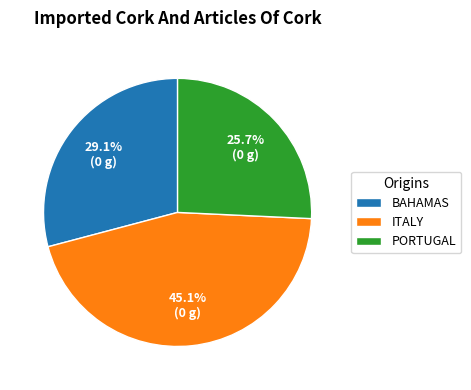

To the nearest percent, what is the average slice percentage?

33%